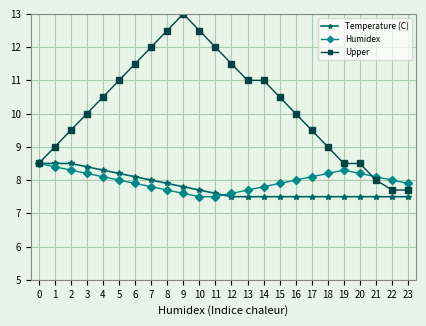

True or false: Humidex and Upper cross at least once.

True